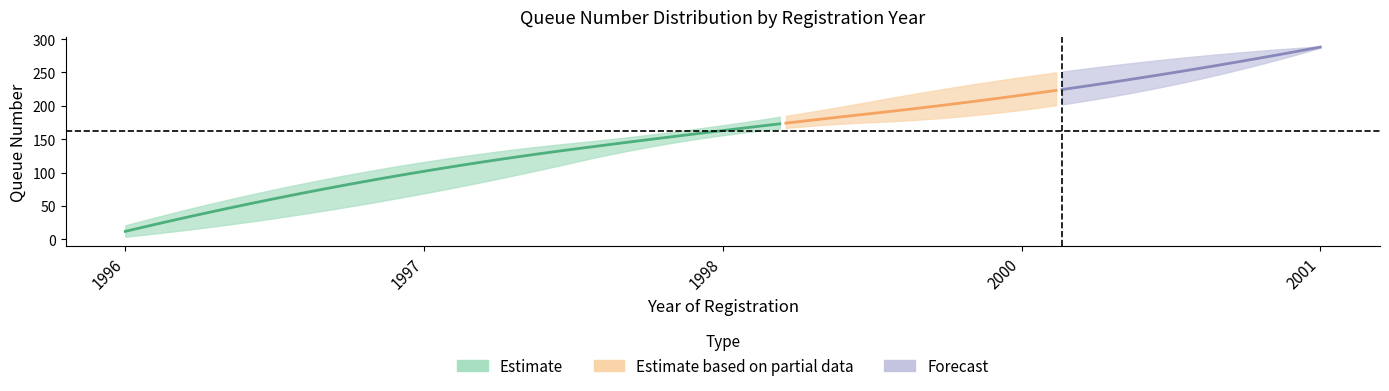

True or false: record_number has a value of 3 at 8.

False